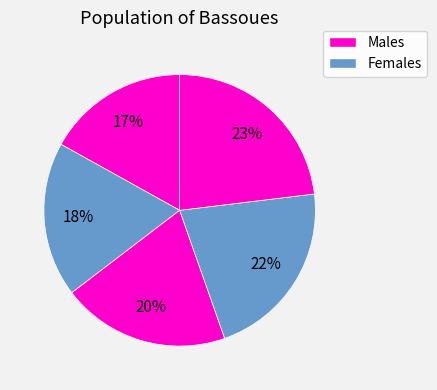

How many slices are in this pie chart?

5